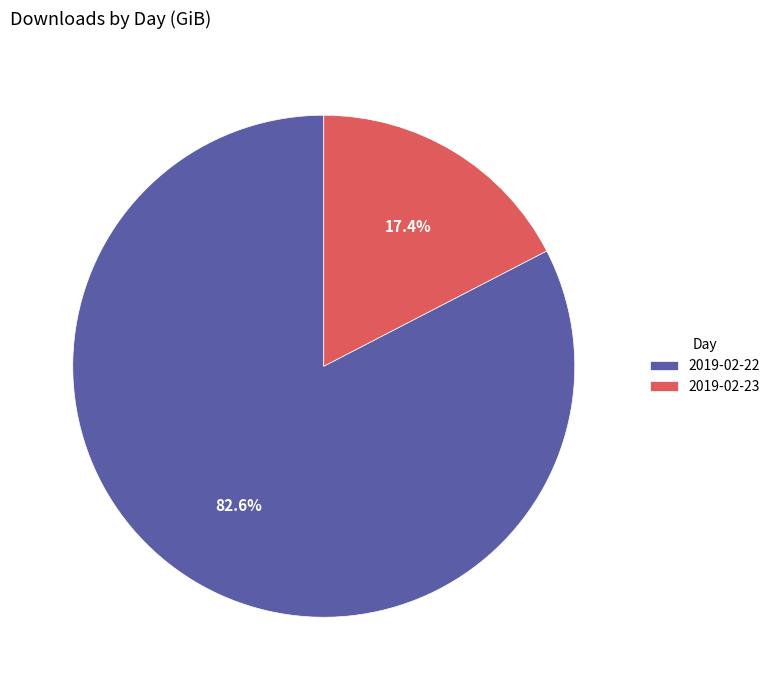

Which slice is the smallest?

2019-02-23